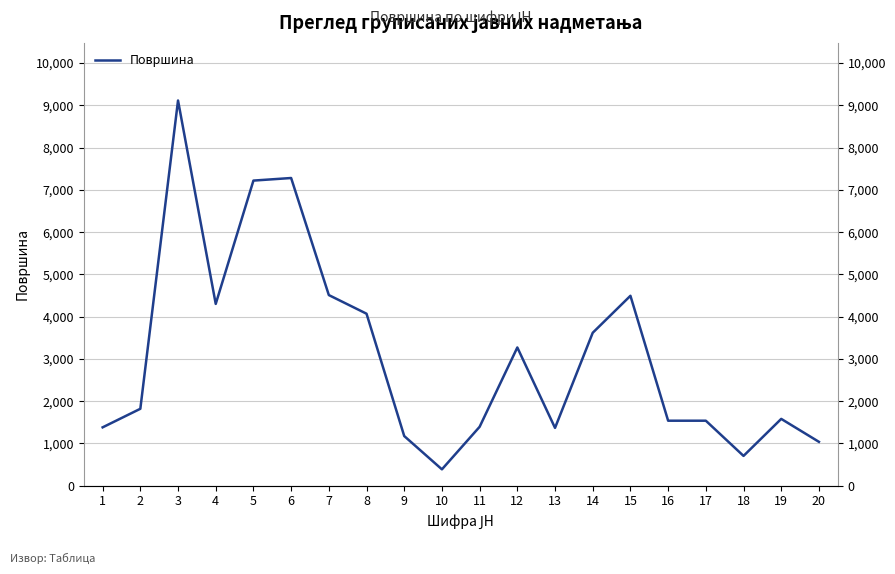

What is the ratio of the value at 2 to the value at 20?

1.8